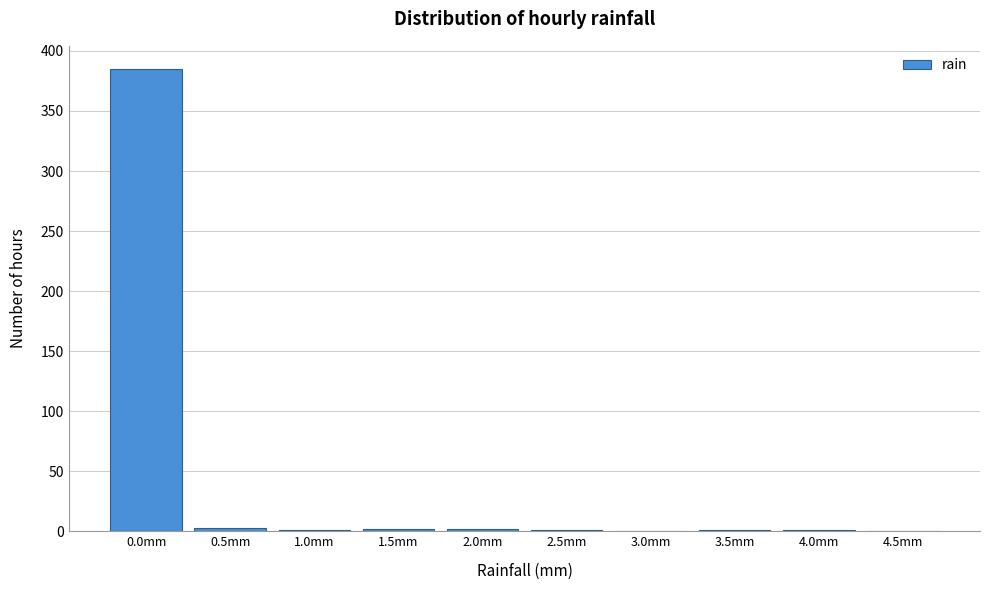

What is the maximum value shown in the chart?

385